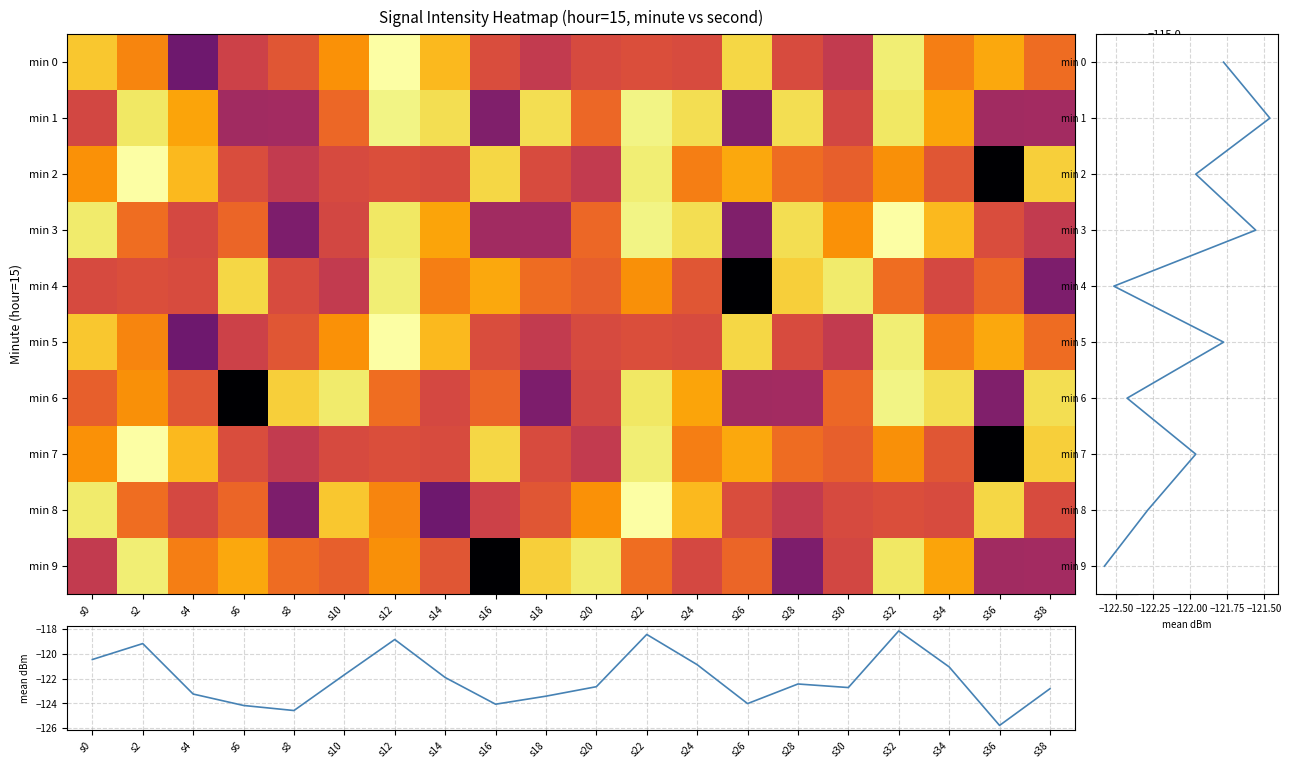

The value of 6 at s36 is -128.9. True or false?

True